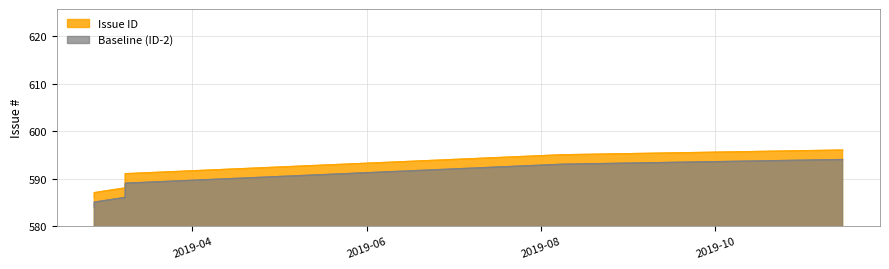

What is the change in value from 2019-03-08 13:20 to 2019-11-14 11:52?

+5